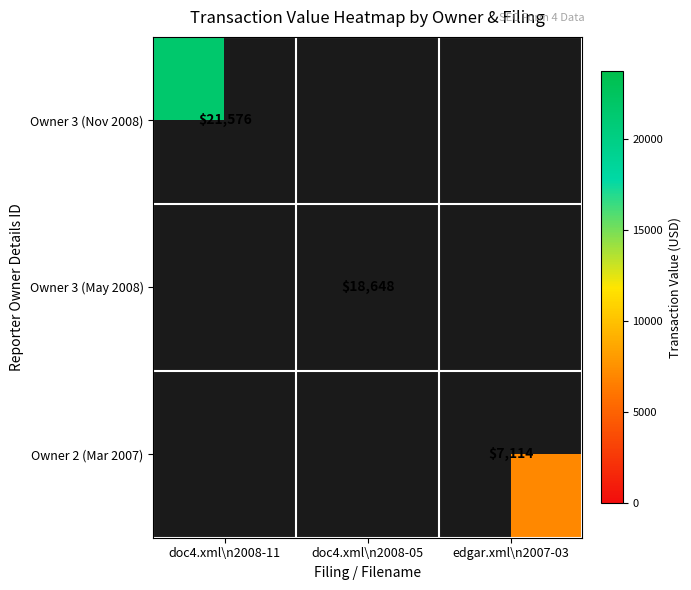

The Owner 3 (Nov 2008) series shows 21576 at doc4.xml\n2008-11. True or false?

True